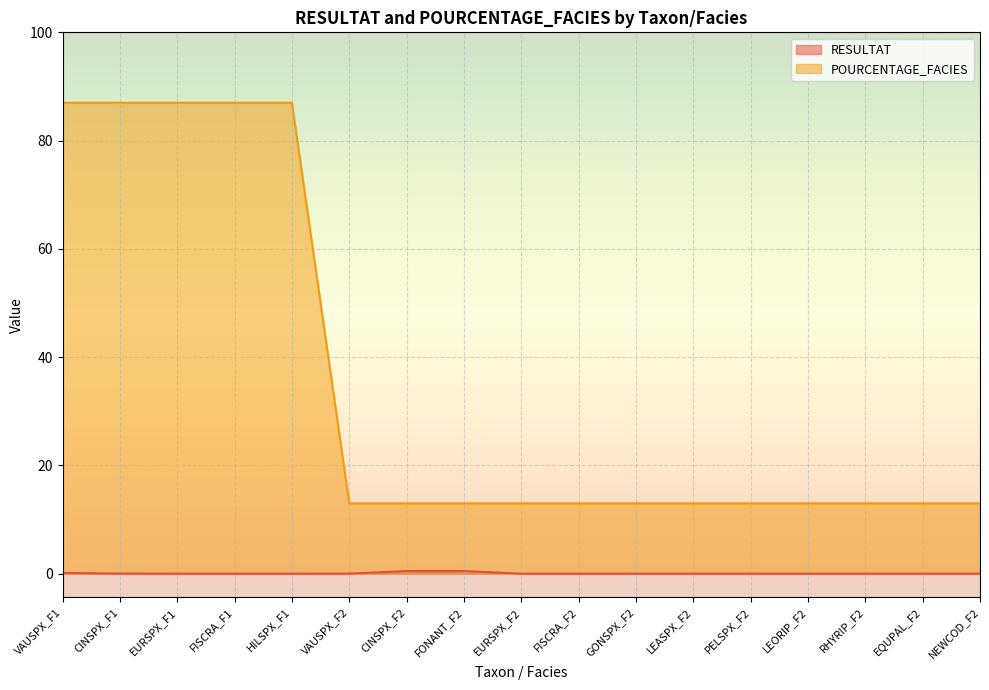

Count the POURCENTAGE_FACIES values in the range 13 to 87.

17